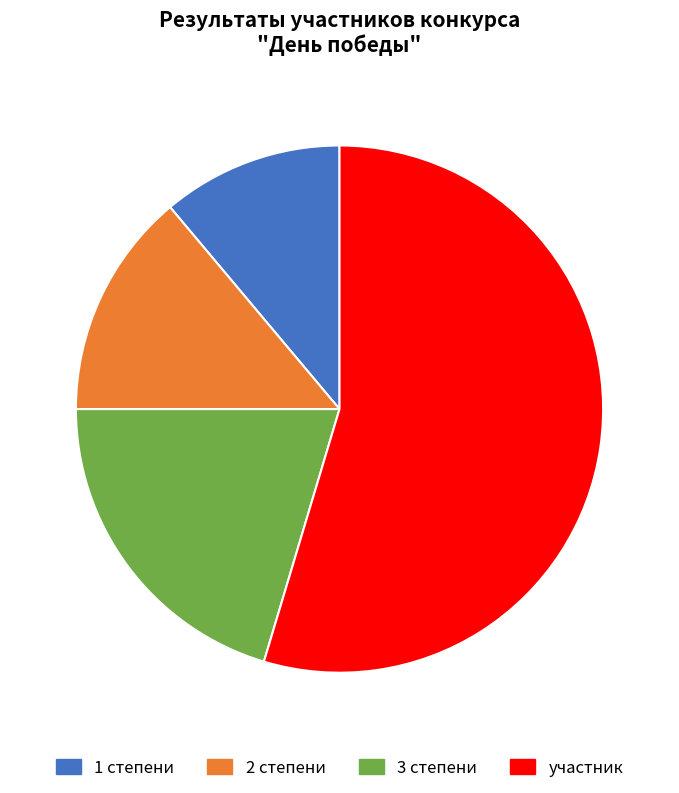

Which category has the smallest portion of the pie?

1 степени